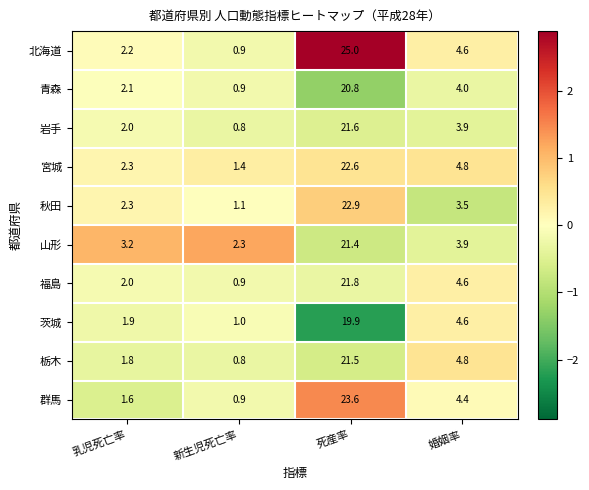

How many values in the 岩手 series are below 3?

2